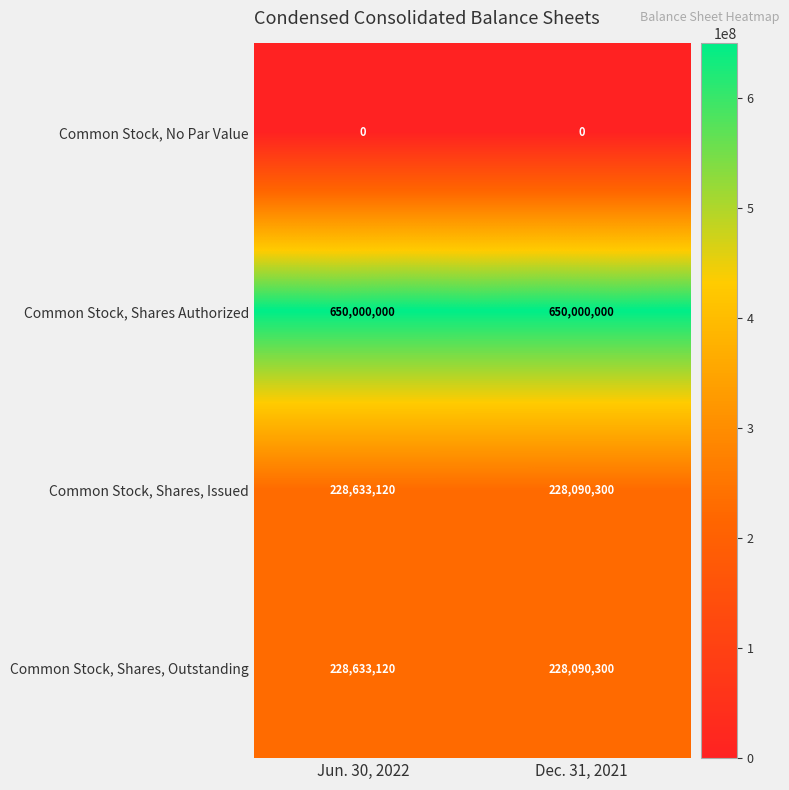

What value does the Common Stock, Shares, Issued series have at Dec. 31, 2021, to the nearest 100?

228090300